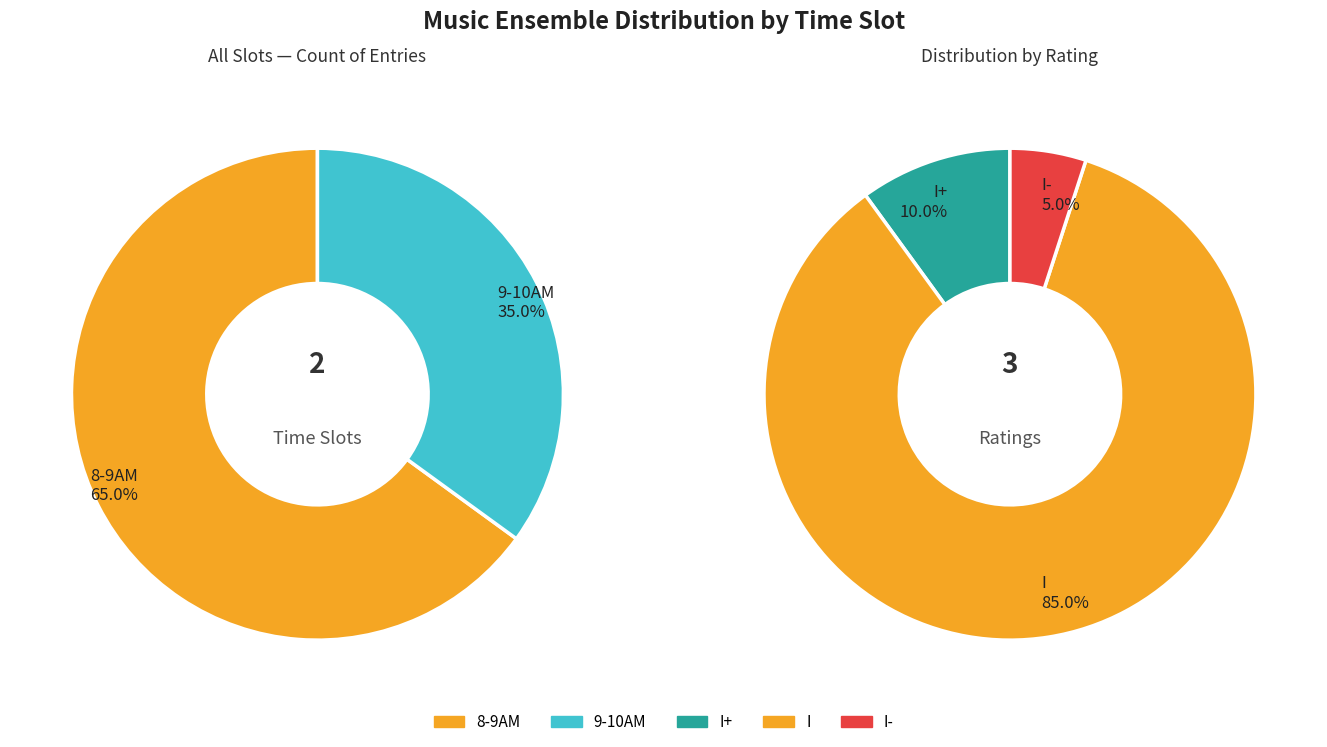

Which has a higher value, 8-9AM or 9-10AM?

8-9AM